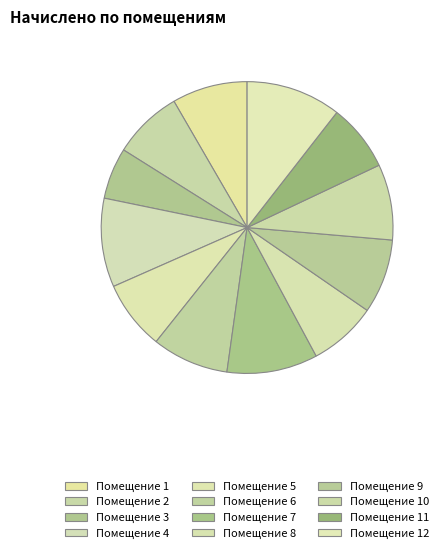

How many slices are in this pie chart?

12